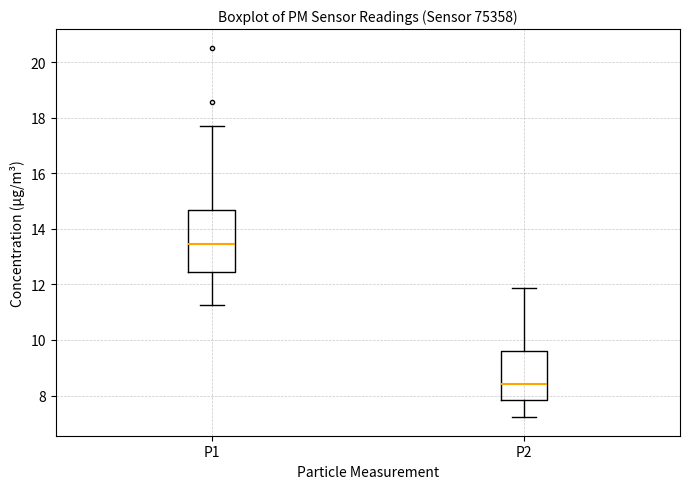

Reading left to right, read every box against the y-axis: the position of its median line, the range the box covers, and the ends of its whiskers. The values are not printed on the chart, so give them approximately, as read against the axis.

P1: median 13.4, box 12.4 to 14.6, whiskers 11.2 to 17.8
P2: median 8.4, box 7.8 to 9.6, whiskers 7.2 to 11.8